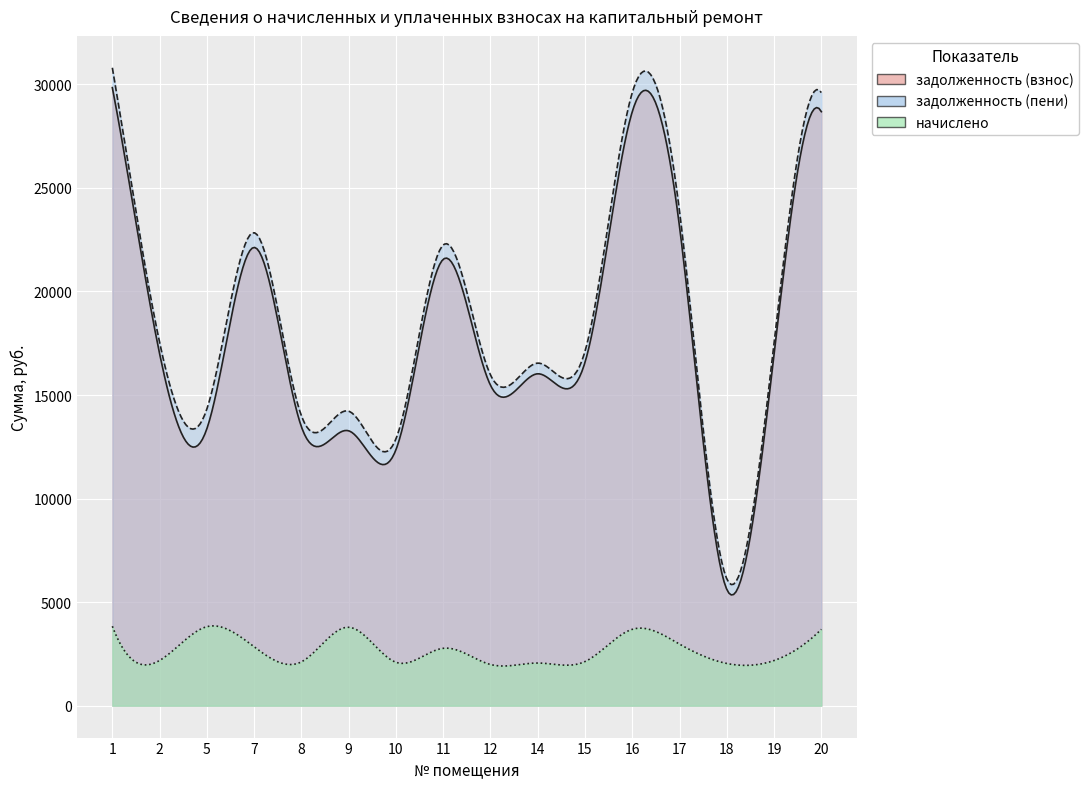

Which series changed the most between 7 and 16?

задолженность (пени)